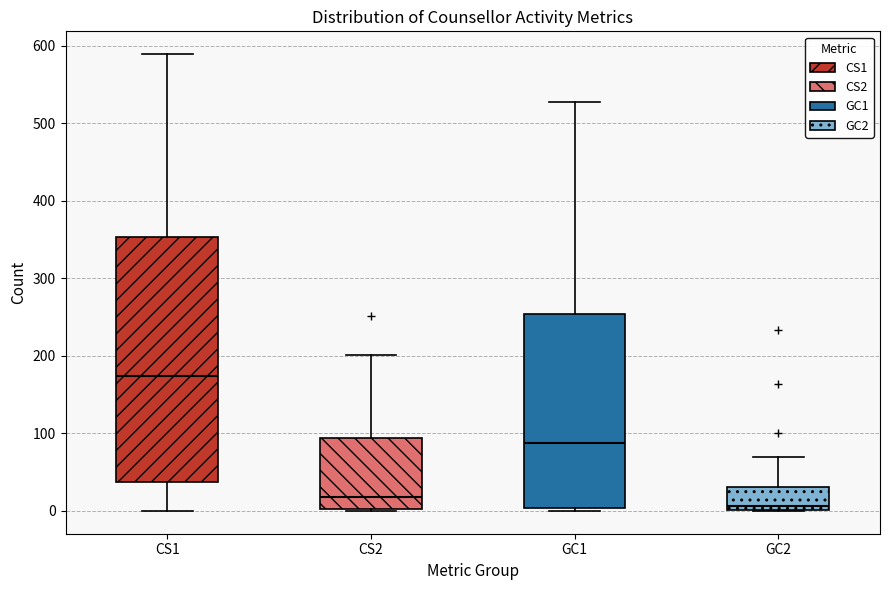

Reading left to right, transcribe this box plot: for each box, give where its median line is, the range the box spans, and where its two whiskers end, as read against the y-axis. The values are not printed on the chart, so give them approximately, as read against the axis.

CS1: median 170, box 40 to 350, whiskers 0 to 590
CS2: median 20, box 0 to 90, whiskers 0 to 200
GC1: median 90, box 0 to 250, whiskers 0 (just below the box's lower edge) to 530
GC2: median 10, box 0 to 30, whiskers 0 to 70